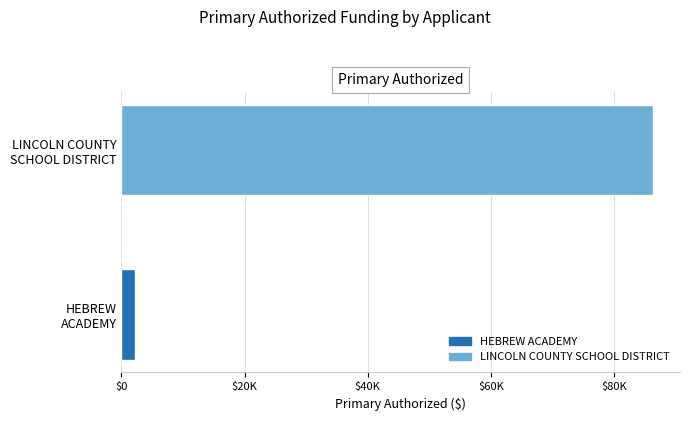

What is the sum of all values?

88658.8